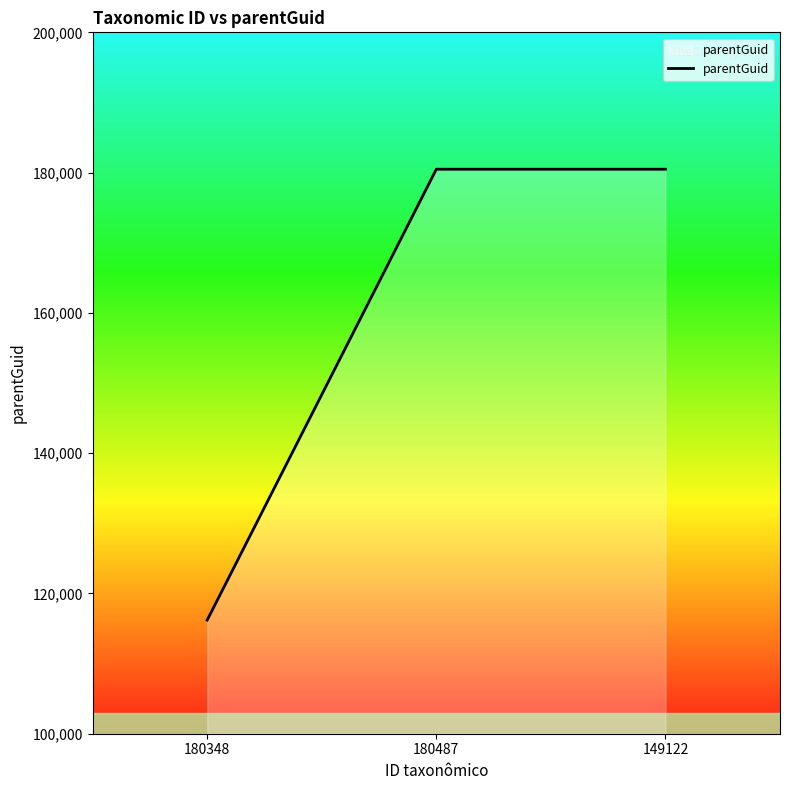

Reading left to right, list all the values displayed in this chart.

116206	180483	180483